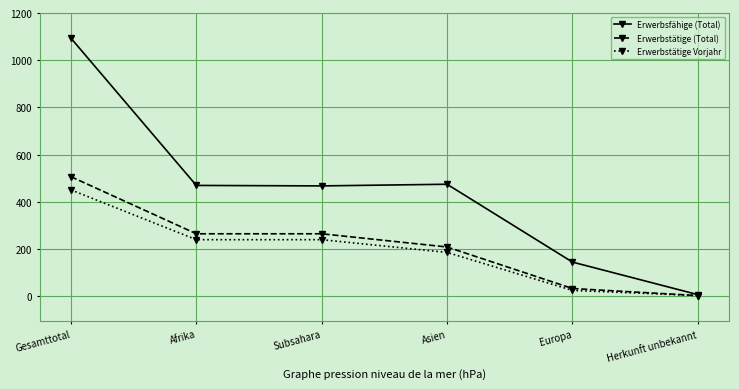

What position from the left is Gesamttotal?

1